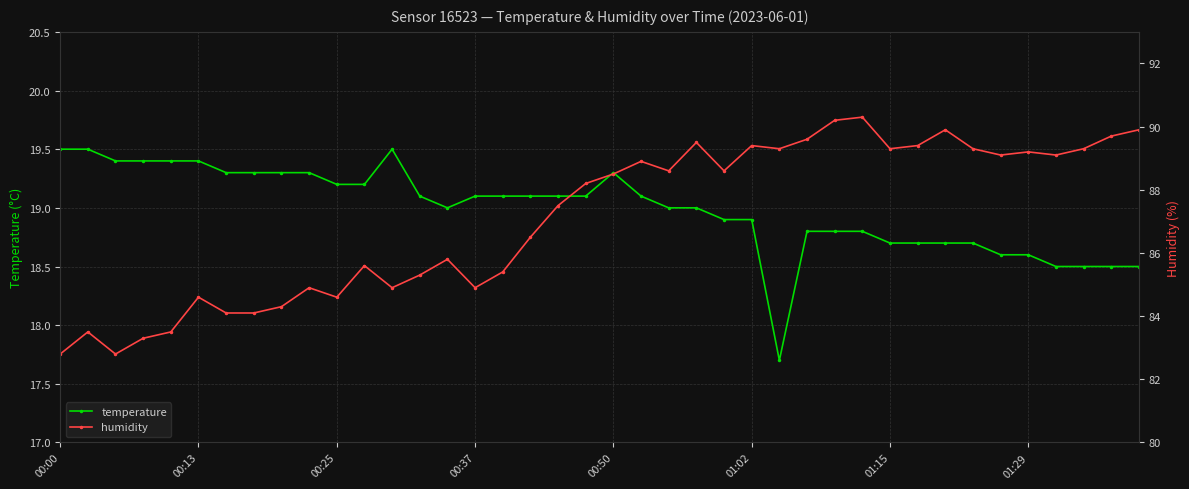

What is the difference between the maximum and minimum values in the temperature series?

1.8